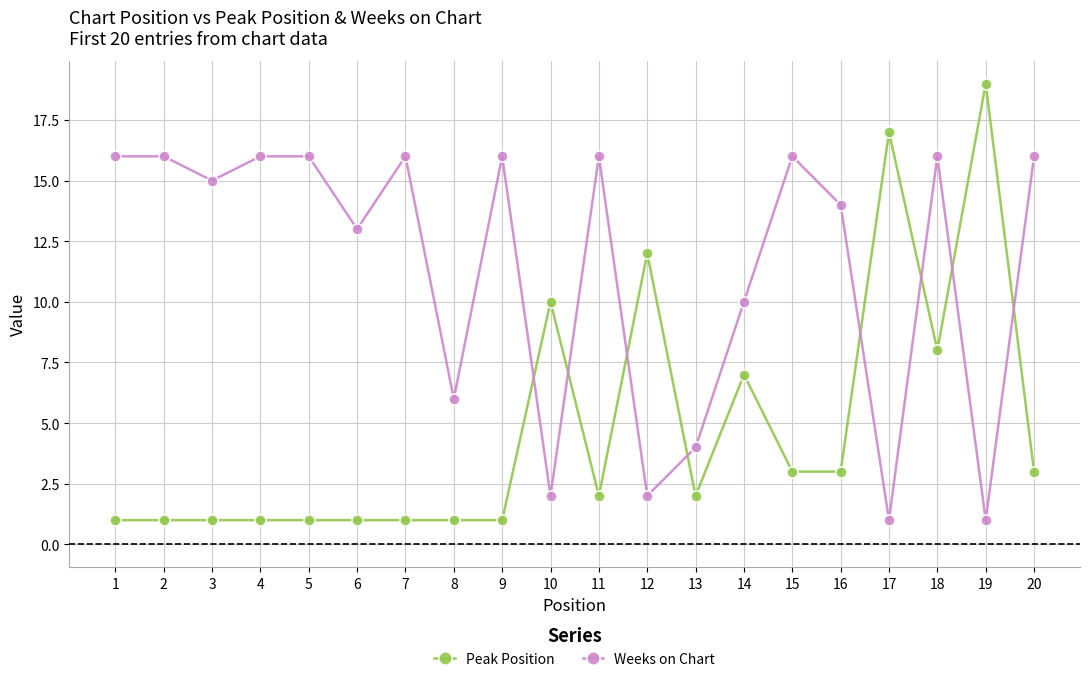

Which series ends up on top after the final intersection of Peak Position and Weeks on Chart?

Weeks on Chart